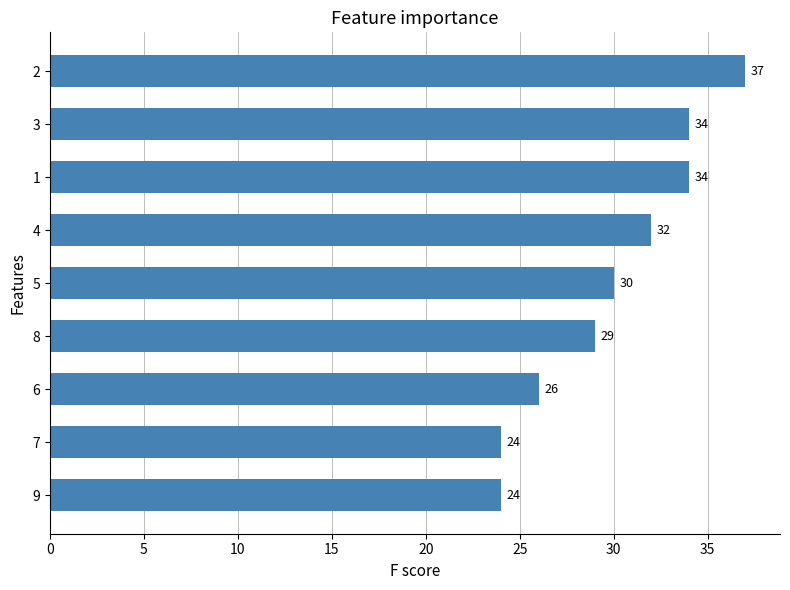

What is the ratio of the value at 9 to the value at 6?

0.9